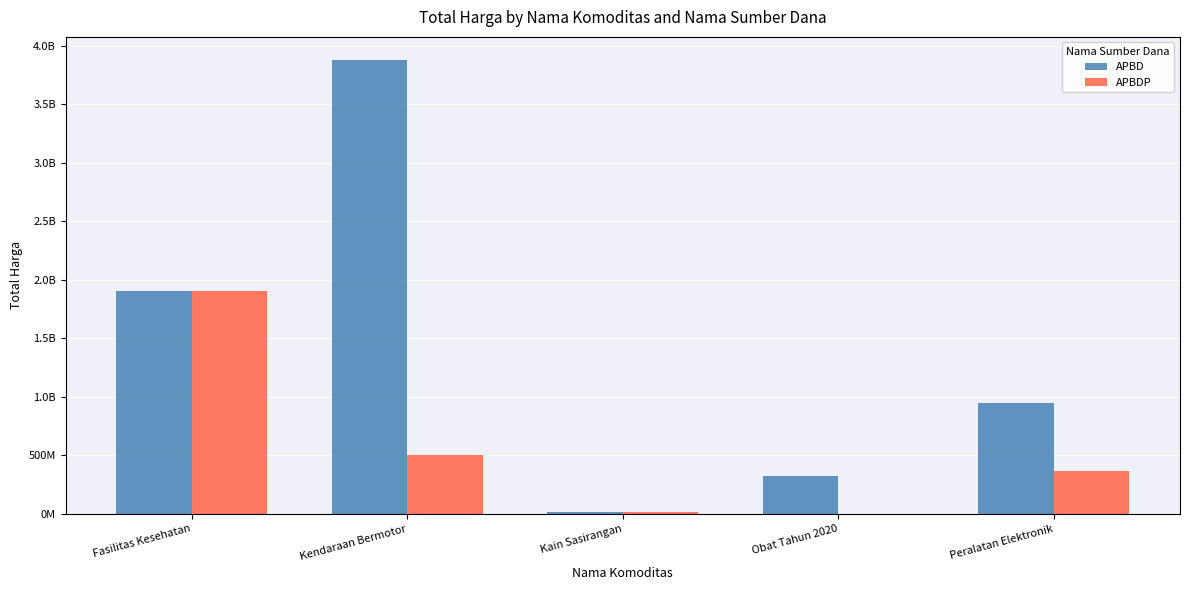

At how many categories does at least one series exceed 2268800774?

1